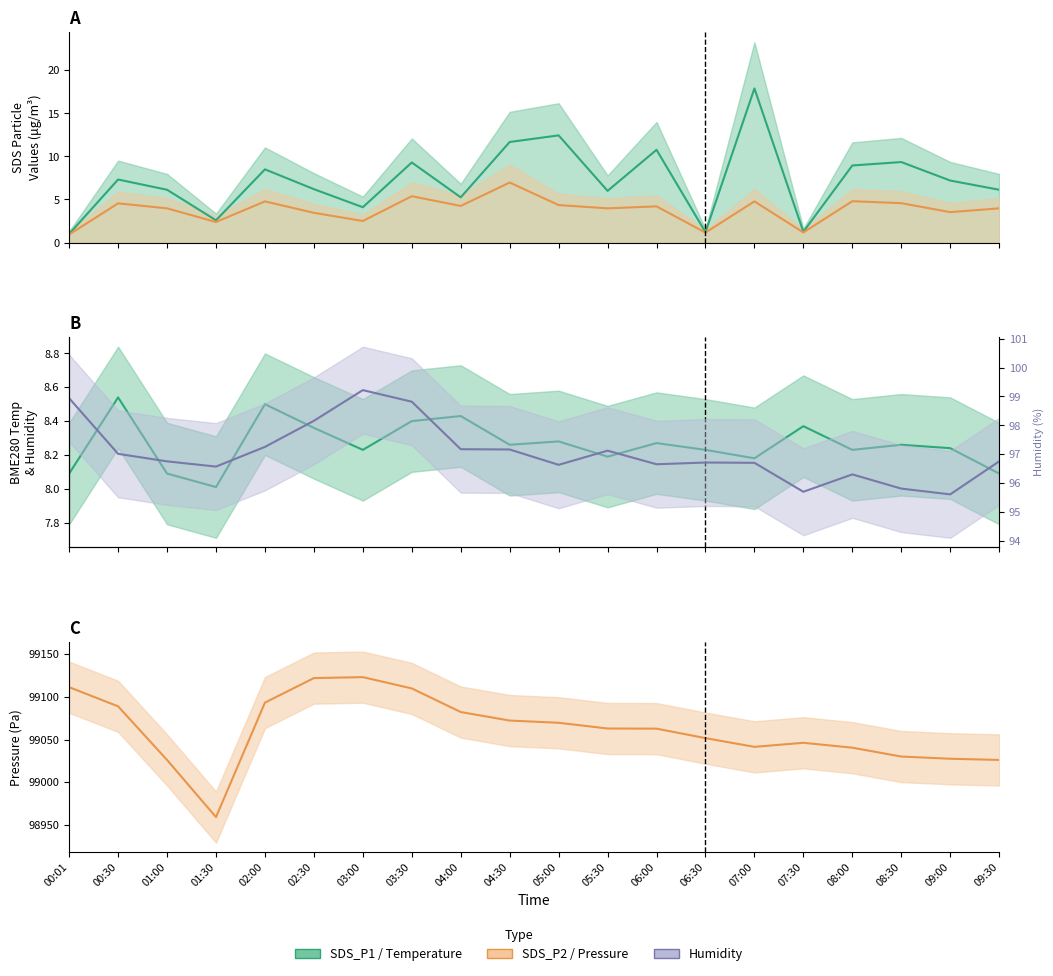

The BME280_temperature series shows 8.4 at 04:00. True or false?

True